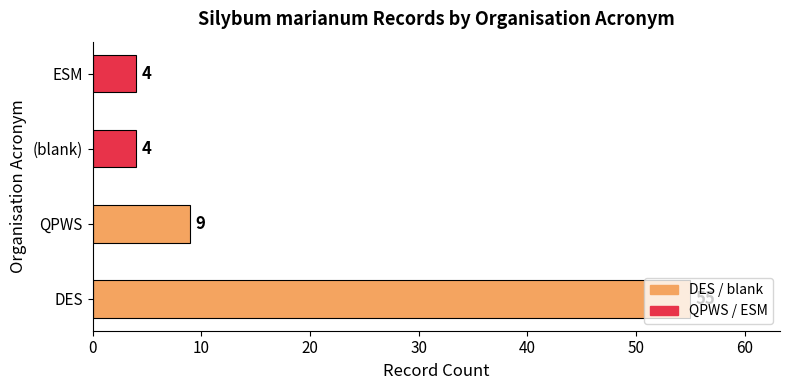

What is the average value?

18